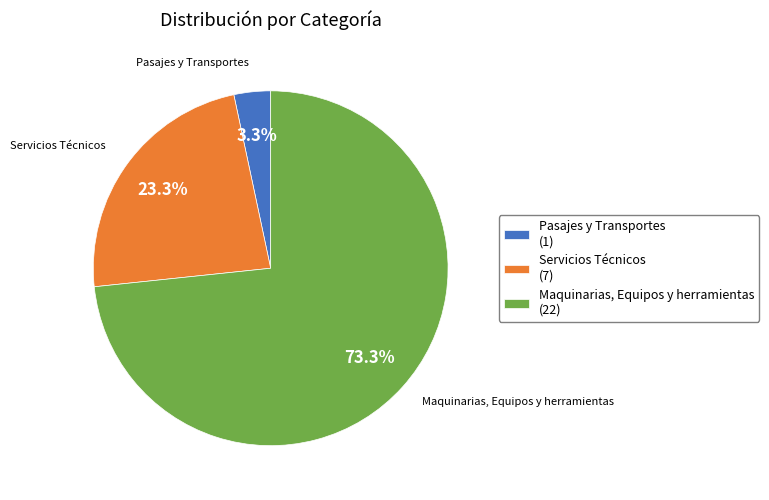

What percentage is the Maquinarias, Equipos y herramientas slice, to the nearest percent?

73%